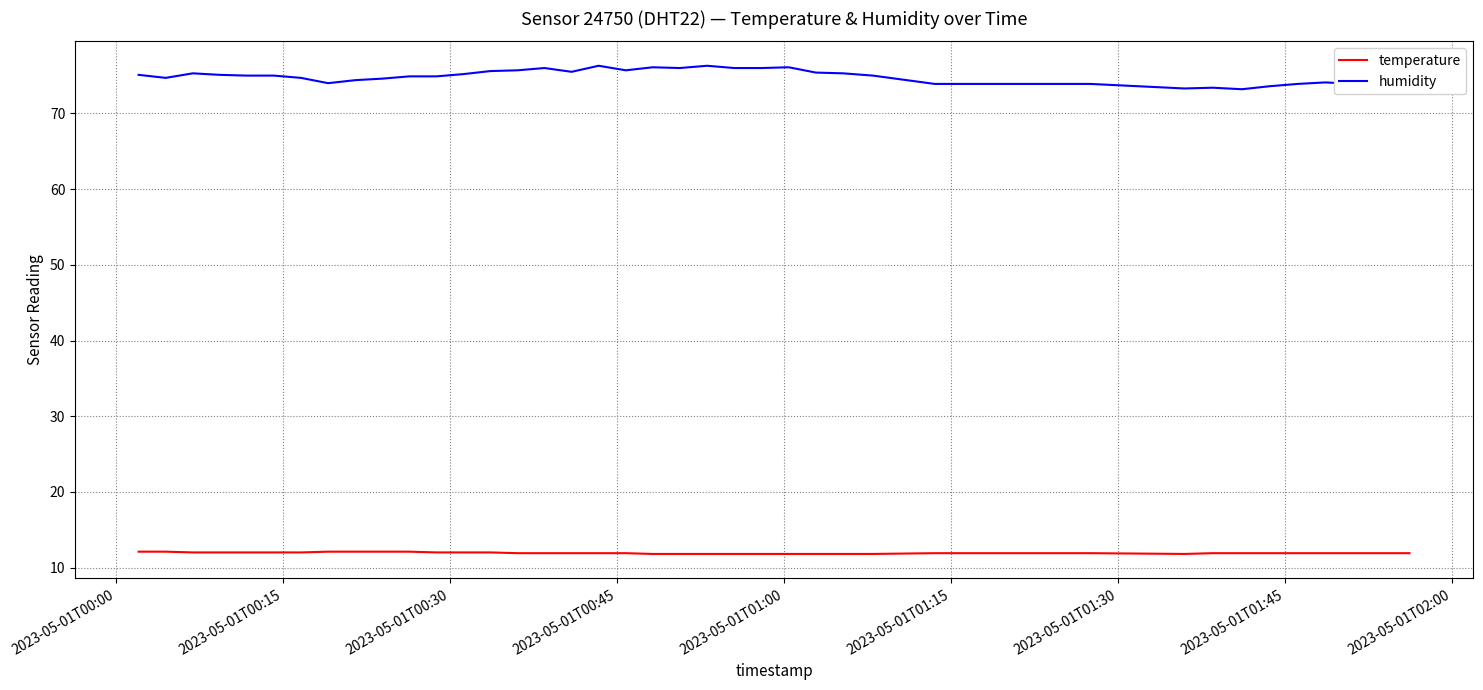

True or false: temperature and humidity cross at least once.

False